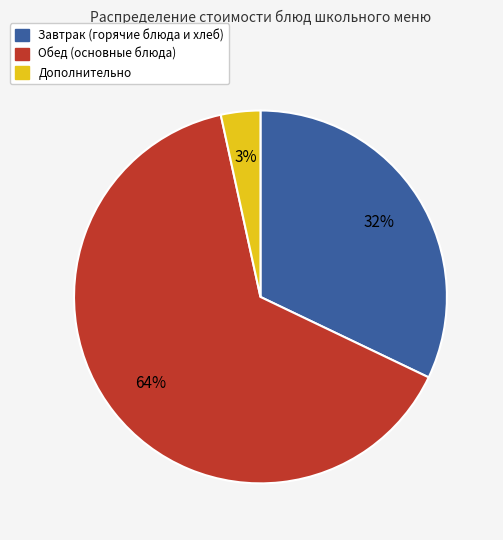

Is there any slice that represents more than half of the pie?

Yes